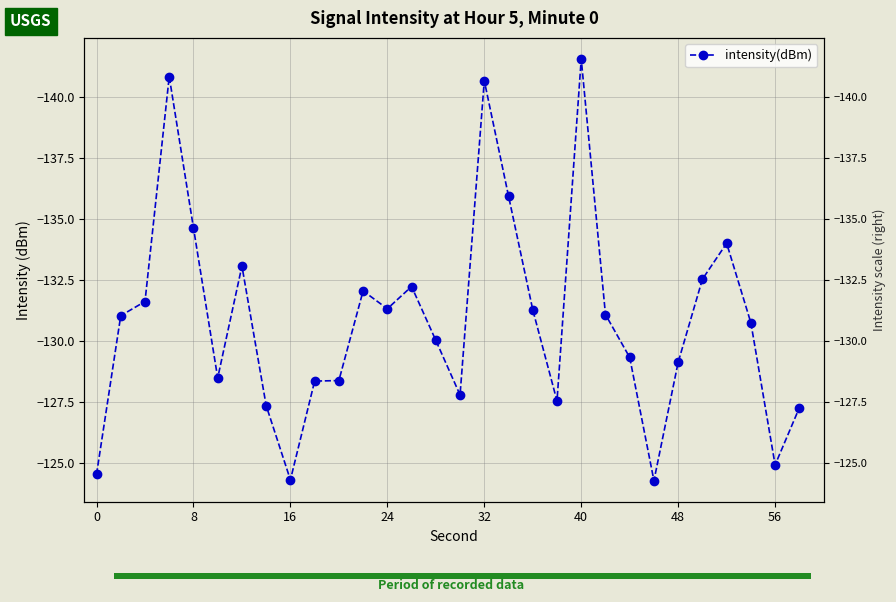

What is the value of the 19th bar from the left?

-131.3